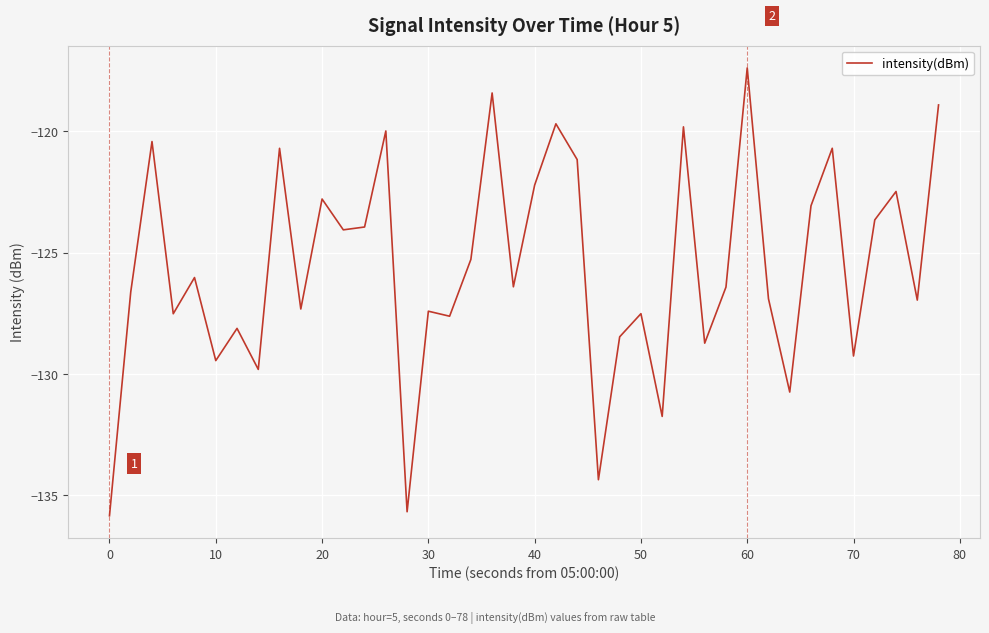

What is the difference between the maximum and minimum values?

18.4